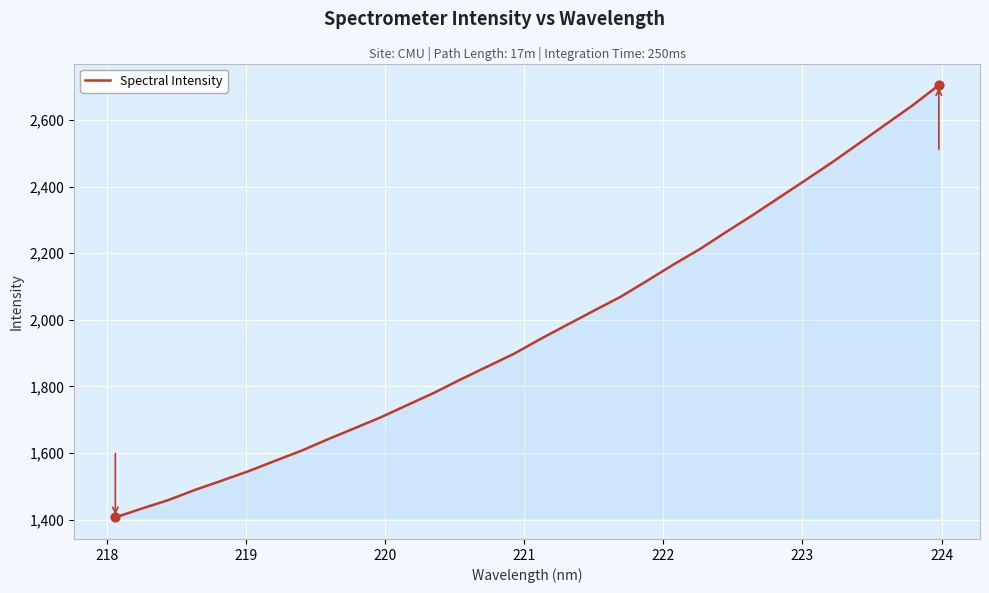

What is the greatest value displayed?

2704.2